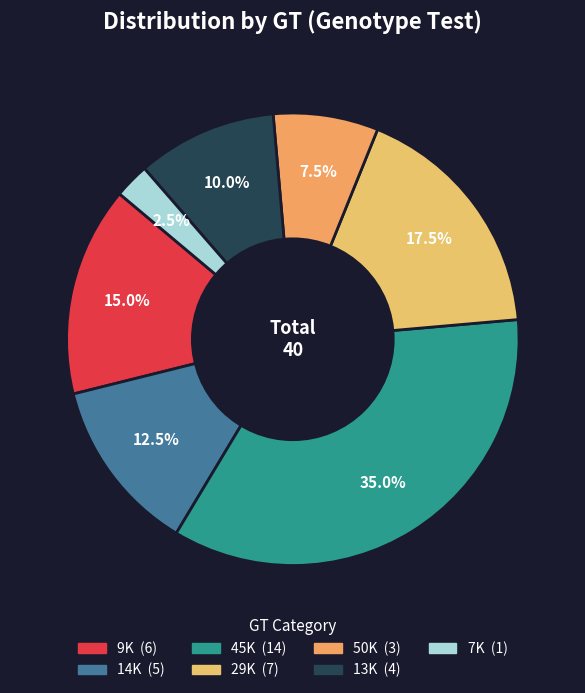

Approximately how many times larger is the value at 29K compared to 14K?

1.4